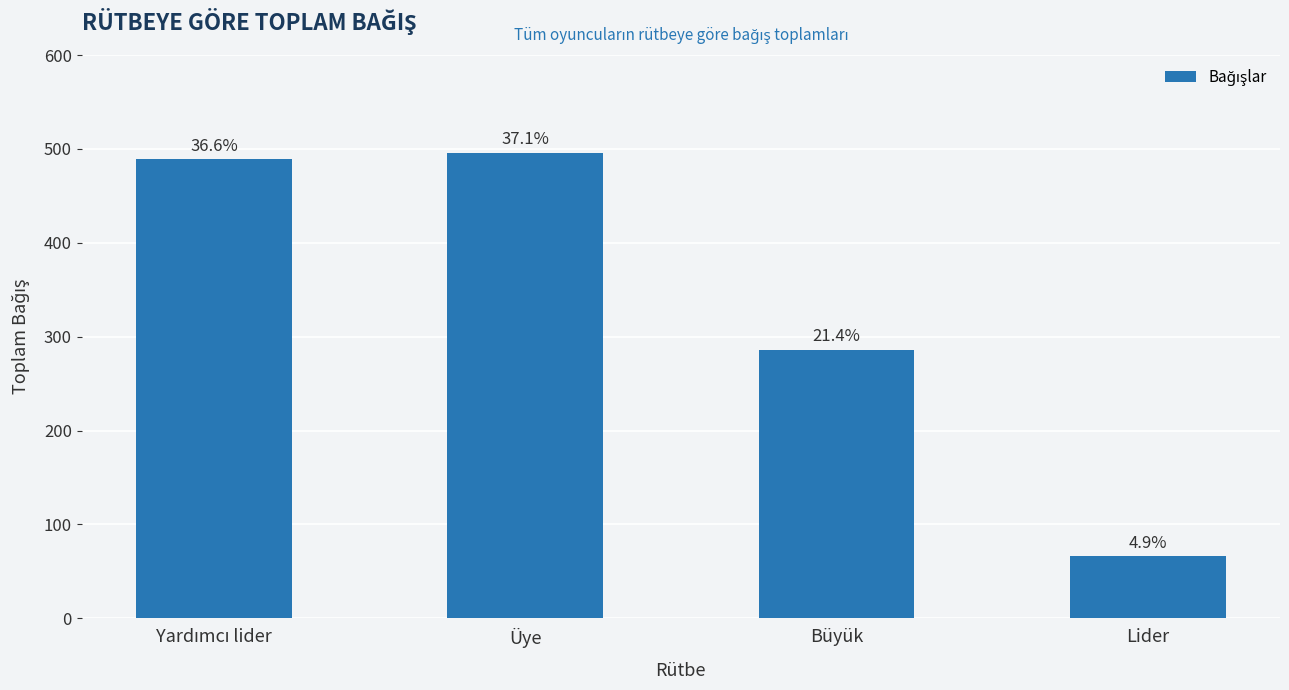

The value at Büyük is 286. True or false?

True